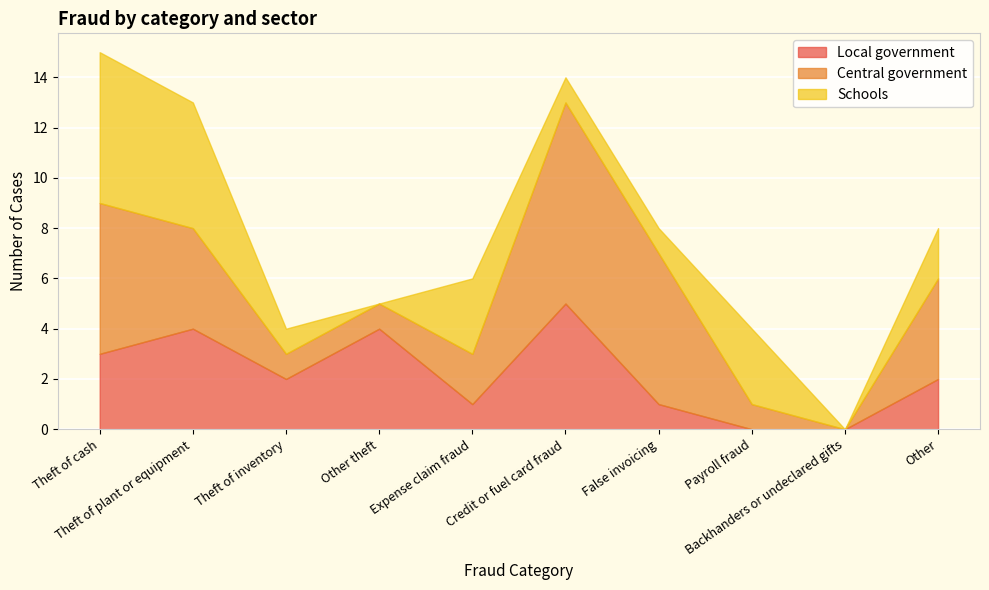

The value of Local government at Backhanders or undeclared gifts is -3. True or false?

False